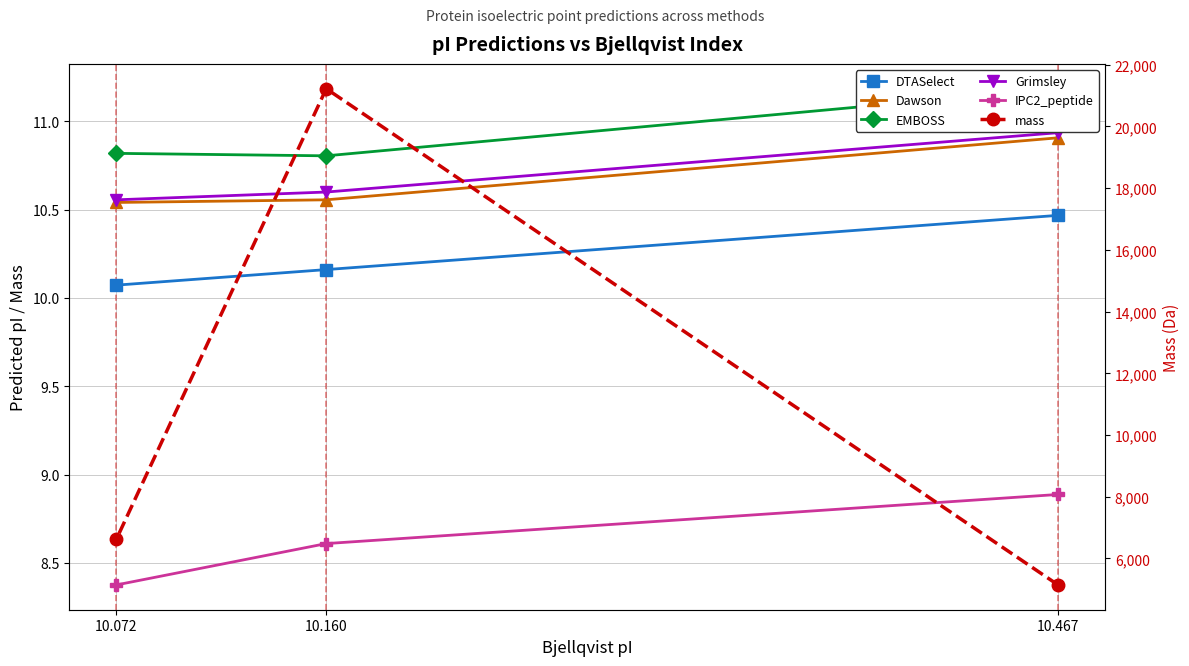

What is the average value of the mass series?

10998.9